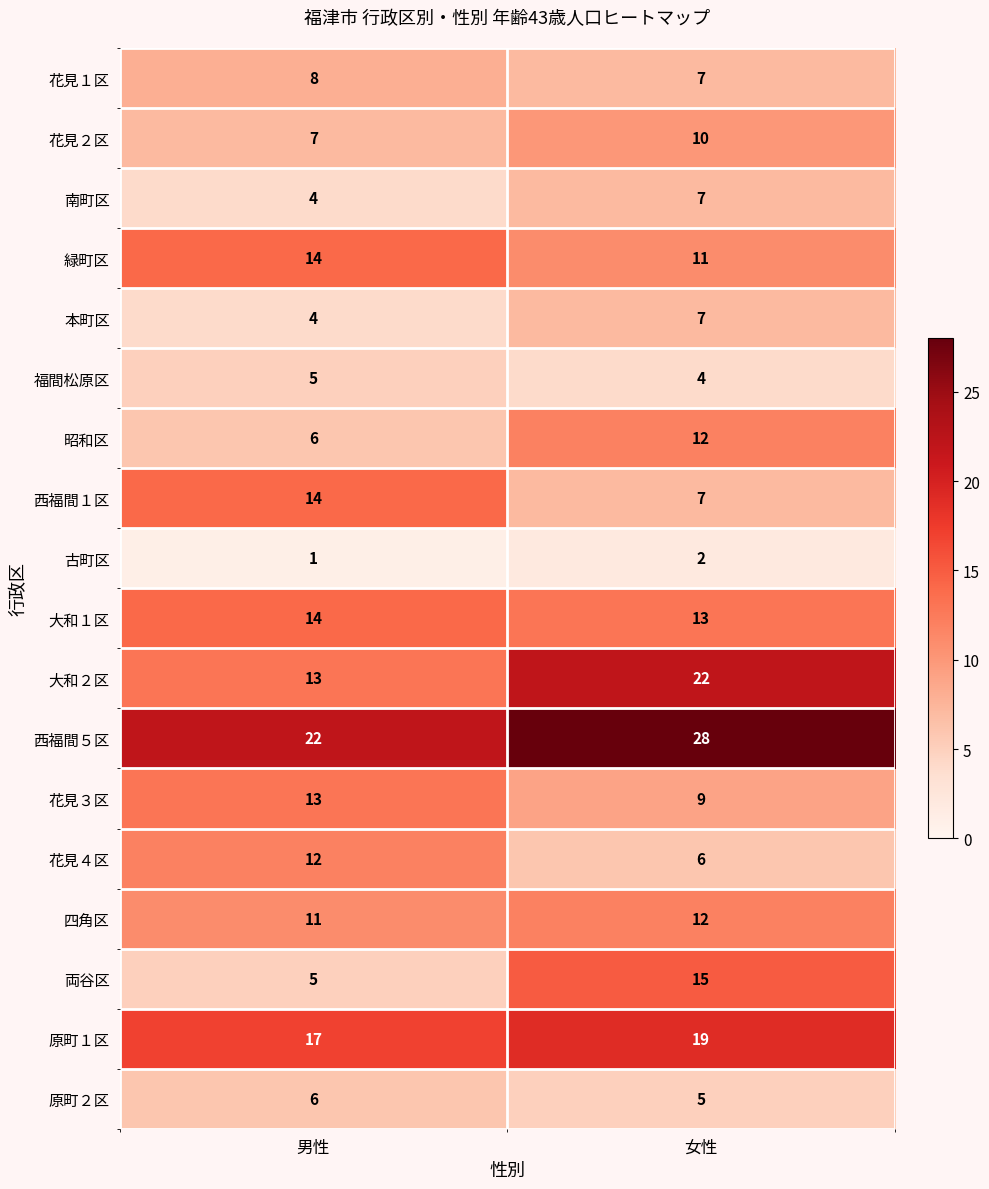

What is the spread (max minus min) of values at 男性?

21